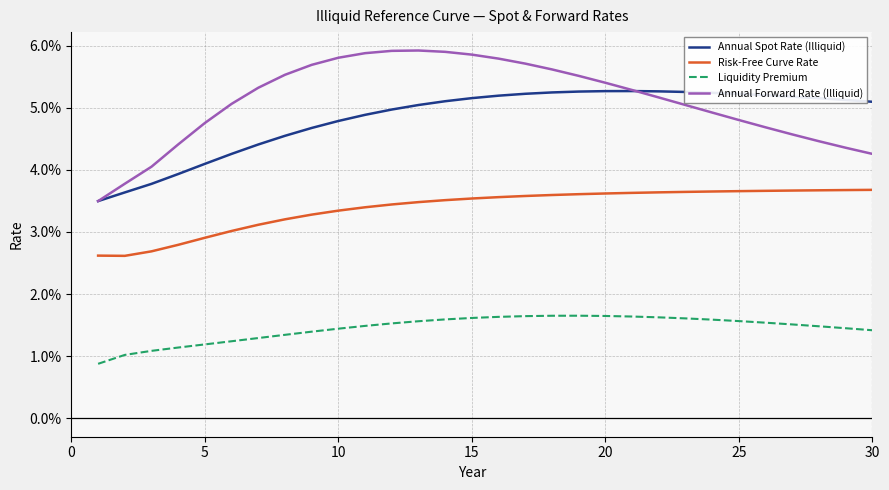

True or false: Liquidity Premium and Annual Forward Rate (Illiquid) intersect in this chart.

False